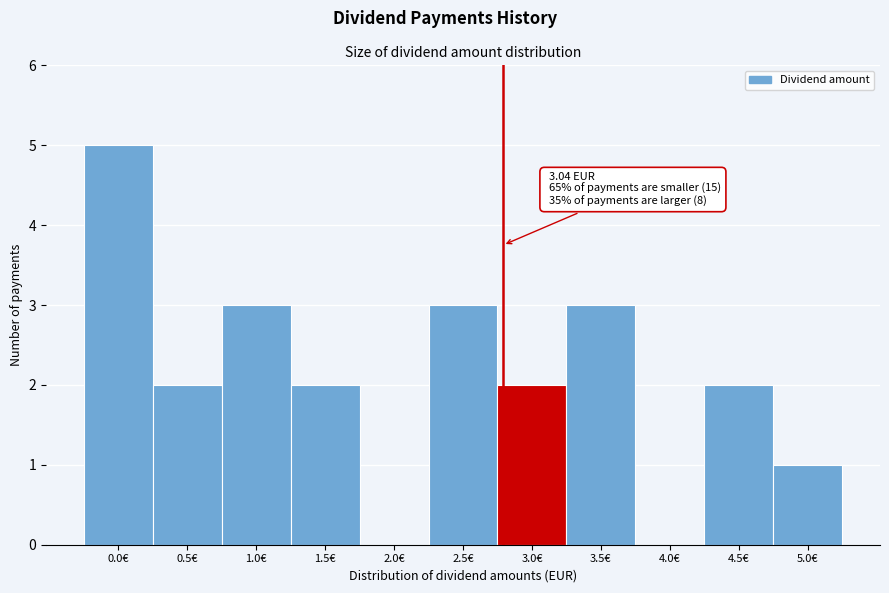

Reading right to left, extract all data points from this chart.

5.0€=1	4.5€=2	4.0€=0	3.5€=3	3.0€=2	2.5€=3	2.0€=0	1.5€=2	1.0€=3	0.5€=2	0.0€=5